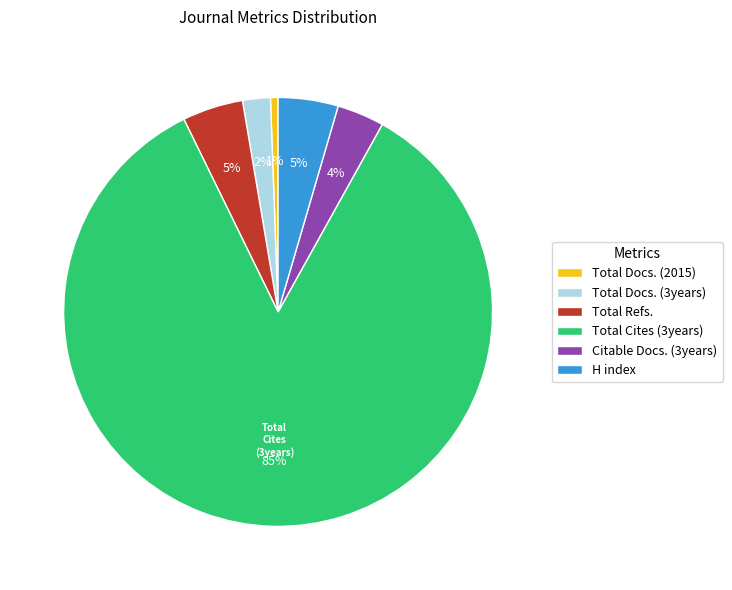

To the nearest percent, what is the average slice percentage?

17%